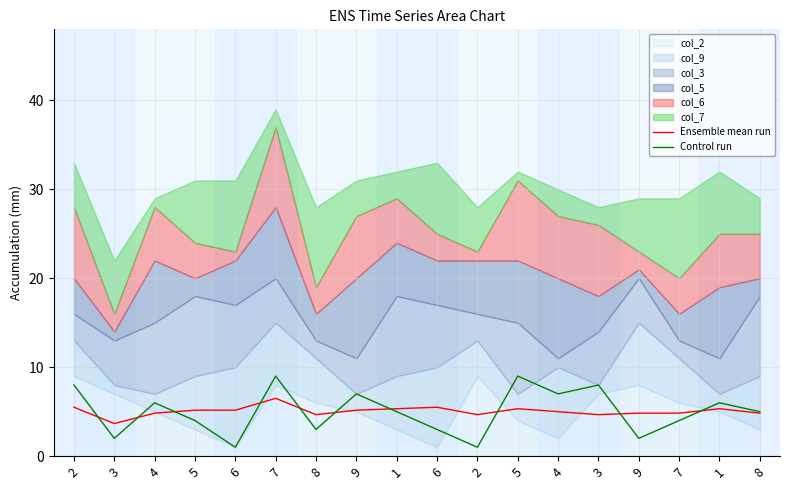

Which series ends up on top after the final intersection of Control run and Ensemble mean run?

Control run